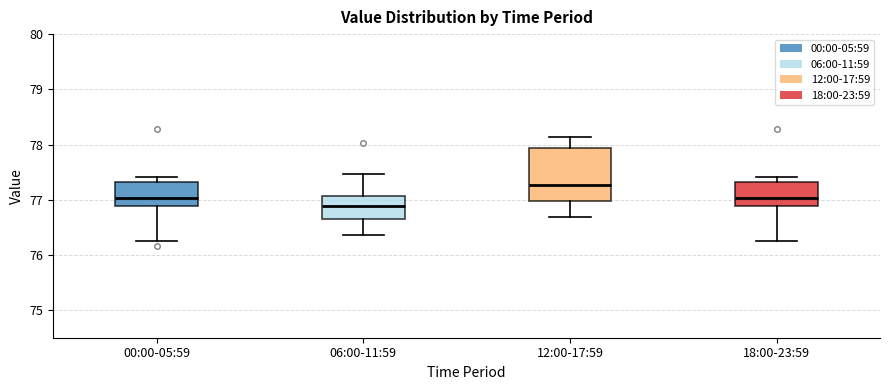

Which box is the tallest, from its lower edge to its upper edge?

12:00-17:59